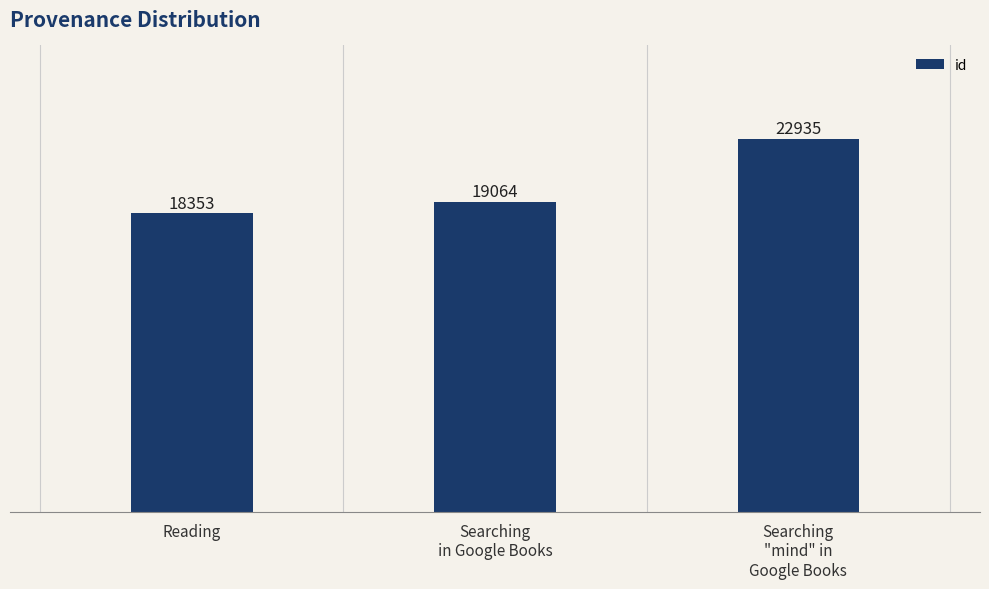

Count the number of categories in the chart.

3